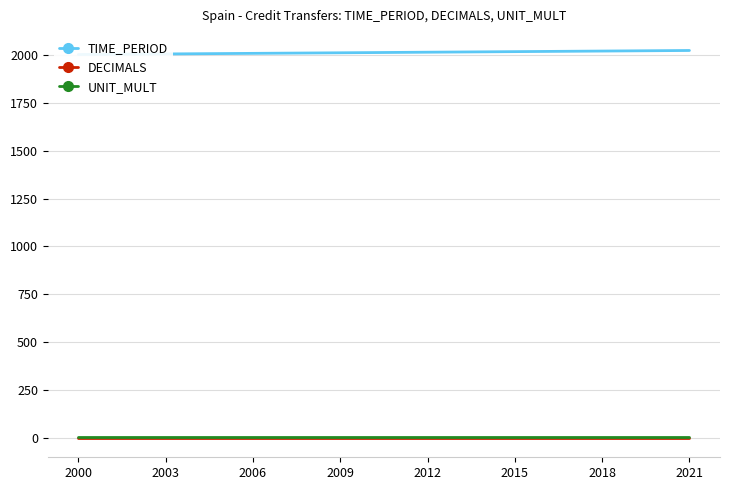

Does the chart display data point markers on the line(s)?

No